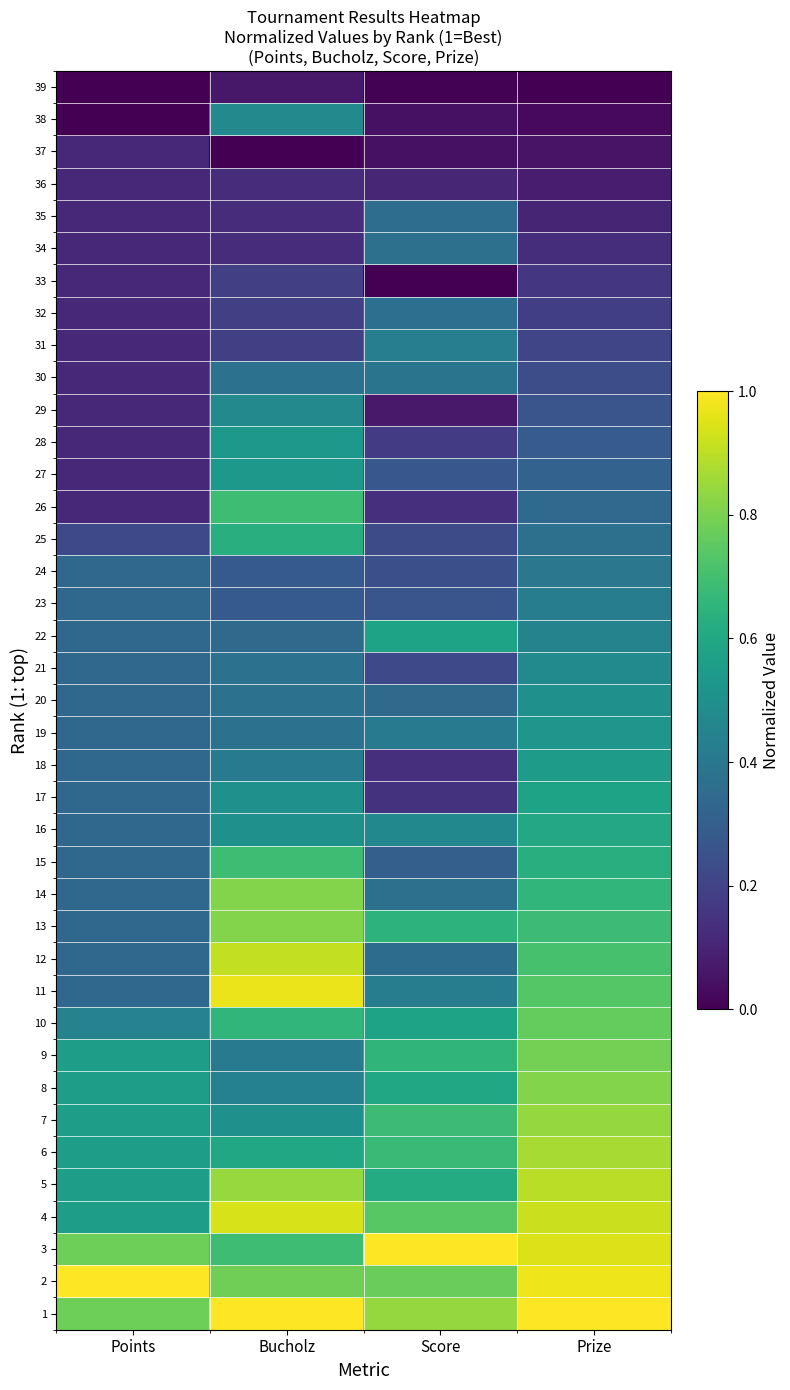

Reading left to right, what are all the values shown in this chart?

39: Points=0.0	Bucholz=0.1	Score=0.0	Prize=0.0
38: Points=0.0	Bucholz=0.5	Score=0.0	Prize=0.0
37: Points=0.1	Bucholz=0.0	Score=0.0	Prize=0.1
36: Points=0.1	Bucholz=0.1	Score=0.1	Prize=0.1
35: Points=0.1	Bucholz=0.1	Score=0.4	Prize=0.1
34: Points=0.1	Bucholz=0.1	Score=0.4	Prize=0.1
33: Points=0.1	Bucholz=0.2	Score=0.0	Prize=0.2
32: Points=0.1	Bucholz=0.2	Score=0.4	Prize=0.2
31: Points=0.1	Bucholz=0.2	Score=0.4	Prize=0.2
30: Points=0.1	Bucholz=0.4	Score=0.4	Prize=0.2
29: Points=0.1	Bucholz=0.5	Score=0.1	Prize=0.3
28: Points=0.1	Bucholz=0.5	Score=0.2	Prize=0.3
27: Points=0.1	Bucholz=0.5	Score=0.3	Prize=0.3
26: Points=0.1	Bucholz=0.7	Score=0.1	Prize=0.3
25: Points=0.2	Bucholz=0.6	Score=0.2	Prize=0.4
24: Points=0.3	Bucholz=0.3	Score=0.2	Prize=0.4
23: Points=0.3	Bucholz=0.3	Score=0.3	Prize=0.4
22: Points=0.3	Bucholz=0.3	Score=0.6	Prize=0.4
21: Points=0.3	Bucholz=0.4	Score=0.2	Prize=0.5
20: Points=0.3	Bucholz=0.4	Score=0.3	Prize=0.5
19: Points=0.3	Bucholz=0.4	Score=0.4	Prize=0.5
18: Points=0.3	Bucholz=0.4	Score=0.1	Prize=0.6
17: Points=0.3	Bucholz=0.5	Score=0.1	Prize=0.6
16: Points=0.3	Bucholz=0.5	Score=0.5	Prize=0.6
15: Points=0.3	Bucholz=0.7	Score=0.3	Prize=0.6
14: Points=0.3	Bucholz=0.8	Score=0.4	Prize=0.7
13: Points=0.3	Bucholz=0.8	Score=0.6	Prize=0.7
12: Points=0.3	Bucholz=0.9	Score=0.4	Prize=0.7
11: Points=0.3	Bucholz=1.0	Score=0.4	Prize=0.7
10: Points=0.4	Bucholz=0.7	Score=0.6	Prize=0.8
9: Points=0.6	Bucholz=0.4	Score=0.7	Prize=0.8
8: Points=0.6	Bucholz=0.4	Score=0.6	Prize=0.8
7: Points=0.6	Bucholz=0.5	Score=0.7	Prize=0.8
6: Points=0.6	Bucholz=0.6	Score=0.7	Prize=0.9
5: Points=0.6	Bucholz=0.8	Score=0.6	Prize=0.9
4: Points=0.6	Bucholz=0.9	Score=0.7	Prize=0.9
3: Points=0.8	Bucholz=0.7	Score=1.0	Prize=0.9
2: Points=1.0	Bucholz=0.8	Score=0.8	Prize=1.0
1: Points=0.8	Bucholz=1.0	Score=0.8	Prize=1.0